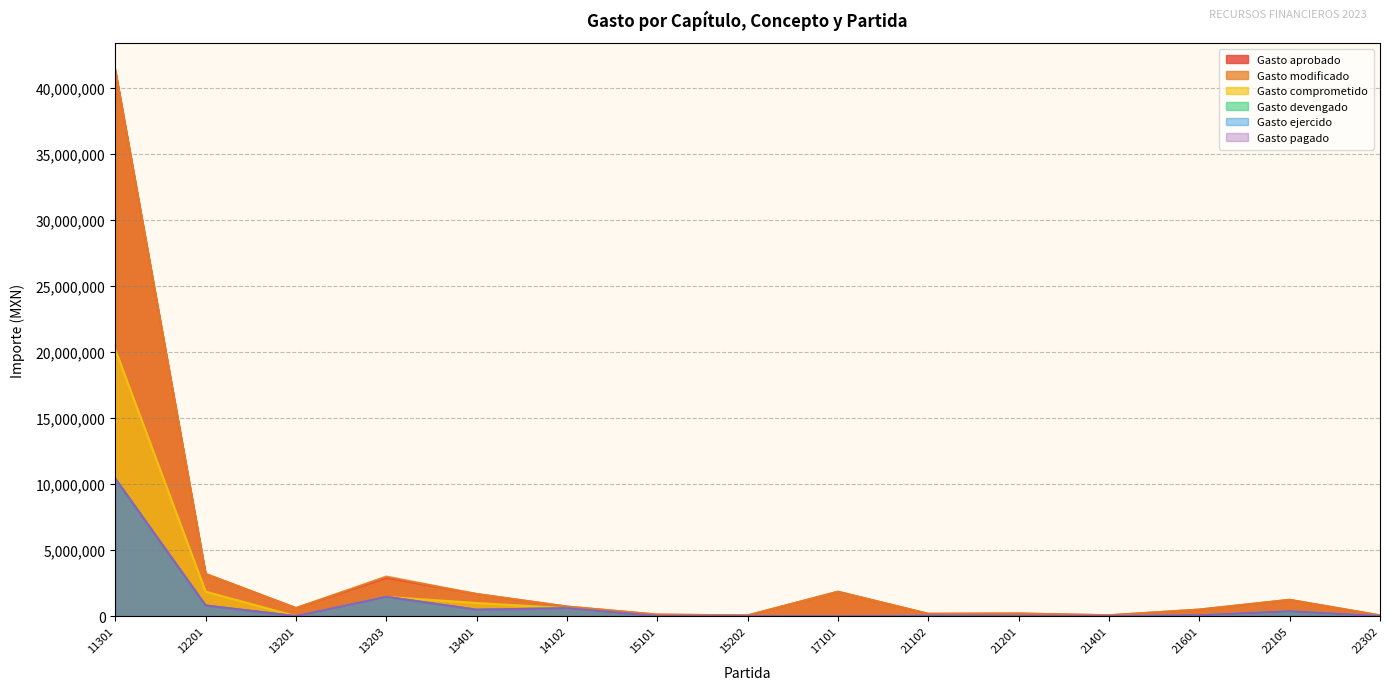

List the labels in order of Gasto modificado value, largest first.

11301, 12201, 13203, 17101, 13401, 22105, 14102, 13201, 21601, 21201, 21102, 15101, 21401, 22302, 15202